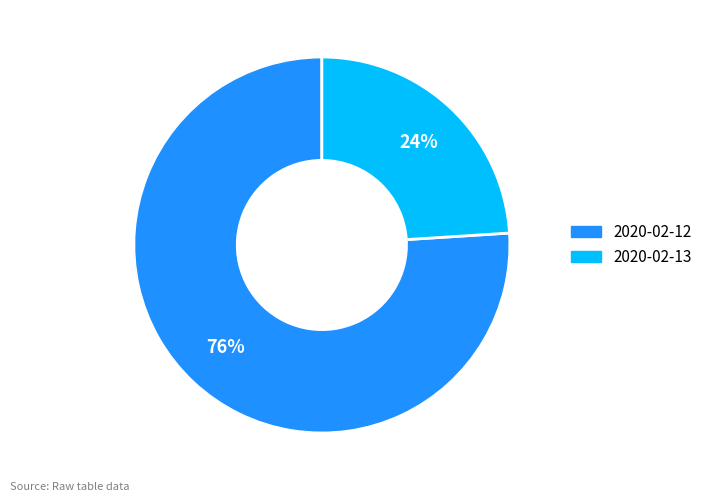

What percentage is the 2020-02-12 slice, to the nearest percent?

76%